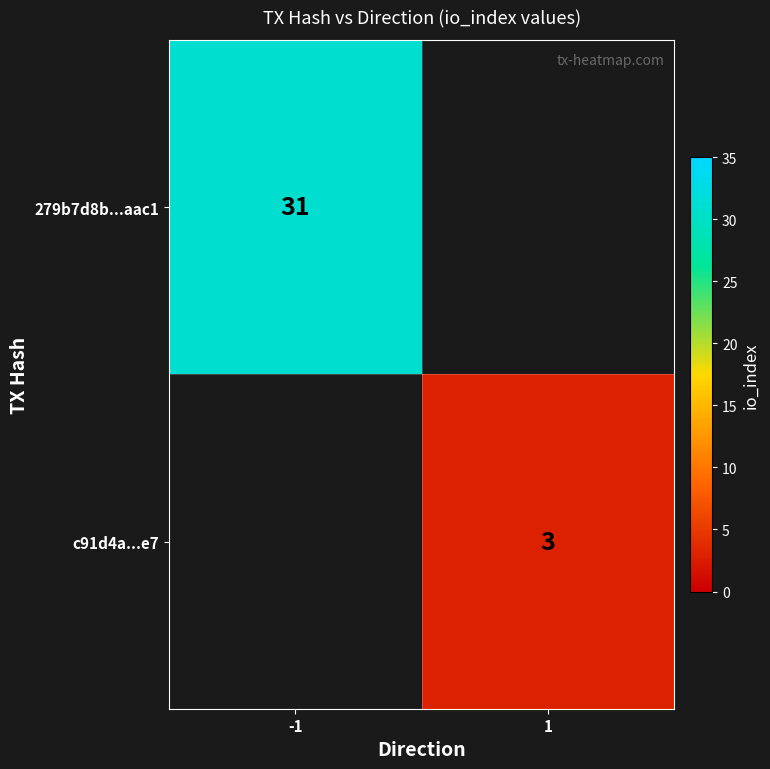

The c91d4a...e7 series shows 0.8 at 1. True or false?

False